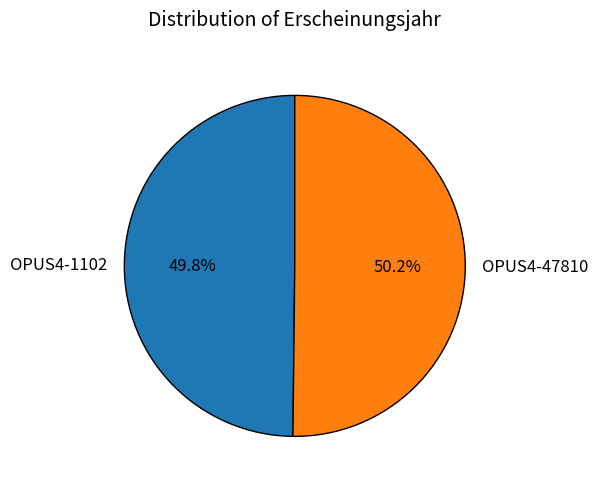

Count the number of slices in the pie.

2